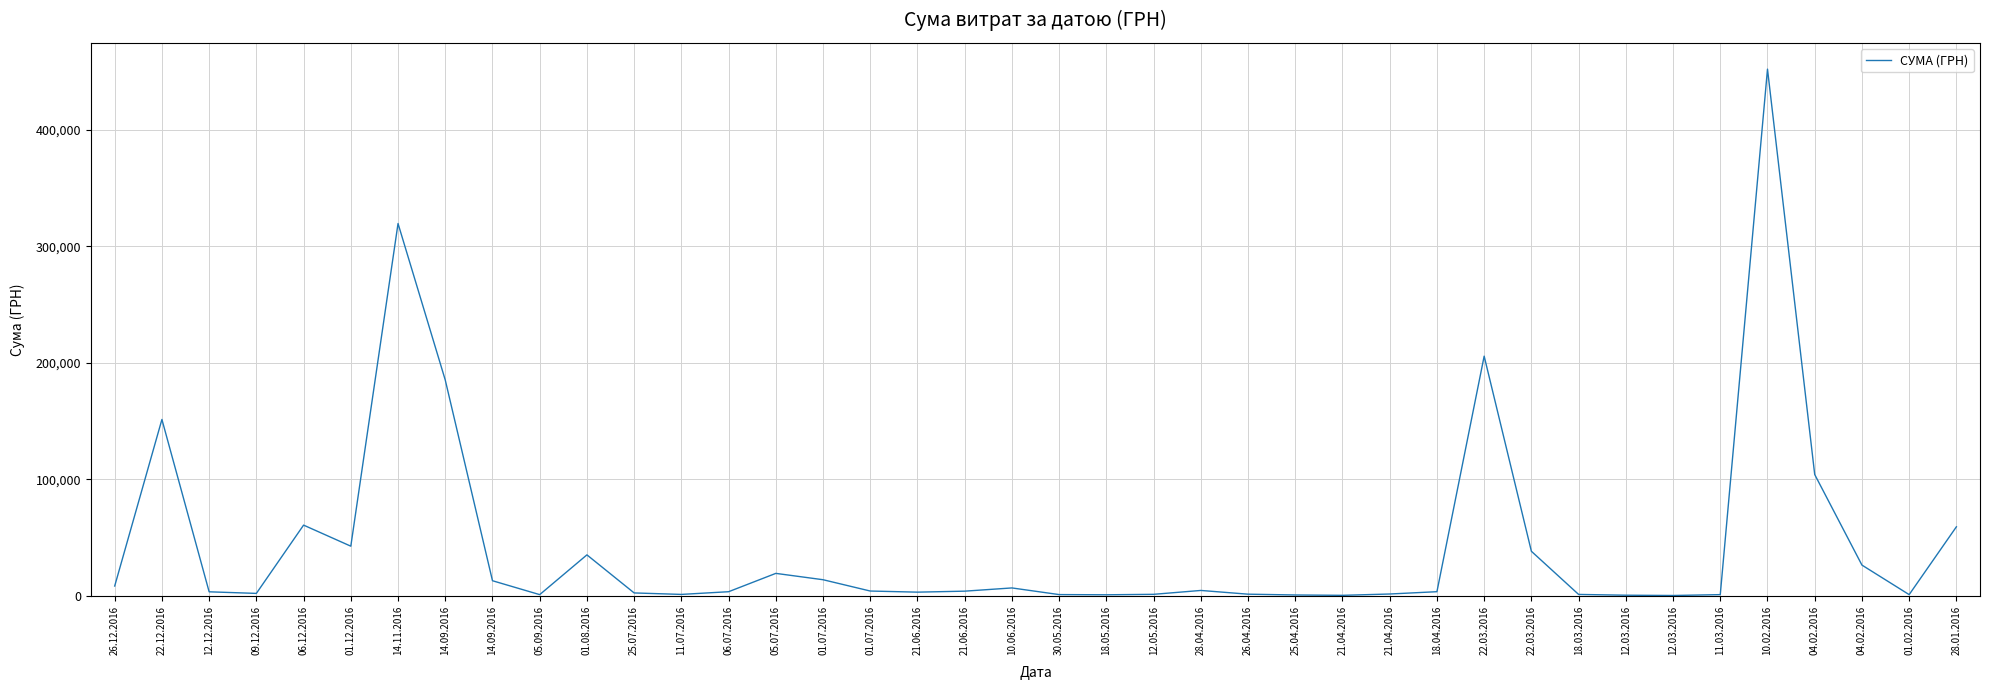

Rank the categories by value from lowest to highest.

12.03.2016, 21.04.2016, 12.03.2016, 25.04.2016, 18.05.2016, 05.09.2016, 11.03.2016, 01.02.2016, 30.05.2016, 18.03.2016, 11.07.2016, 12.05.2016, 26.04.2016, 21.04.2016, 09.12.2016, 25.07.2016, 21.06.2016, 12.12.2016, 06.07.2016, 18.04.2016, 21.06.2016, 01.07.2016, 28.04.2016, 10.06.2016, 26.12.2016, 14.09.2016, 01.07.2016, 05.07.2016, 04.02.2016, 01.08.2016, 22.03.2016, 01.12.2016, 28.01.2016, 06.12.2016, 04.02.2016, 22.12.2016, 14.09.2016, 22.03.2016, 14.11.2016, 10.02.2016